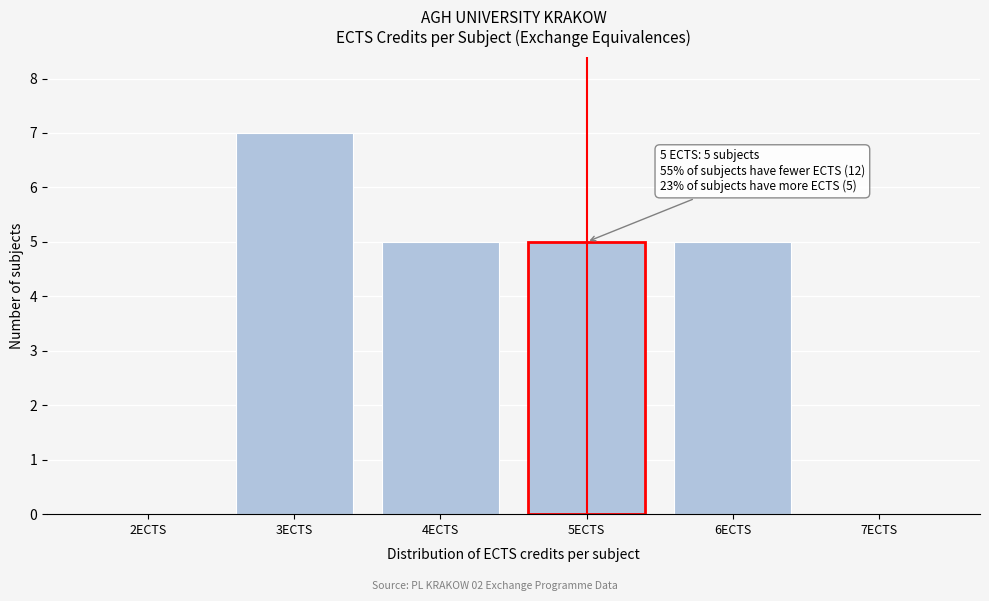

Over which range of the x-axis is the bar tallest?

2.5 to 3.5